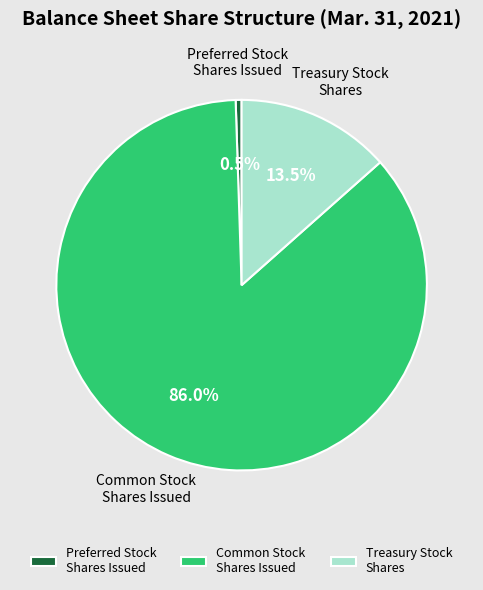

How many segments does this pie chart have?

3